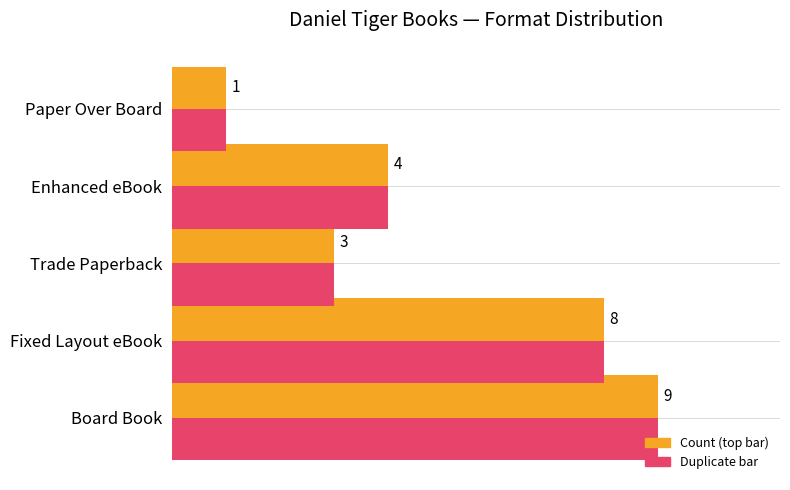

At which category is the sum across all series the highest?

Board Book